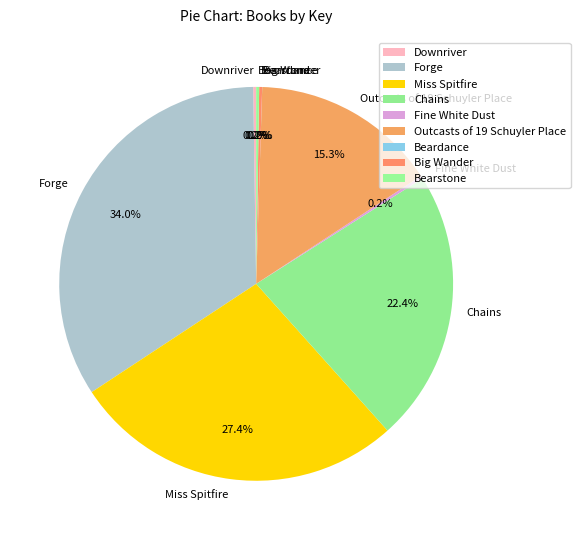

What percentage is NOT represented by Forge?

66.0%